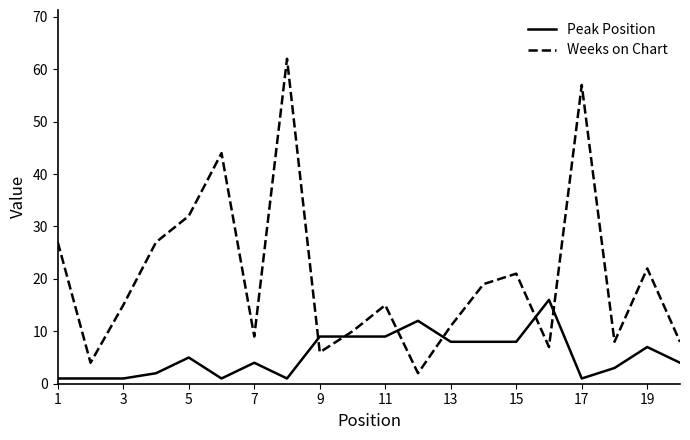

Which series has the widest spread of values?

Weeks on Chart